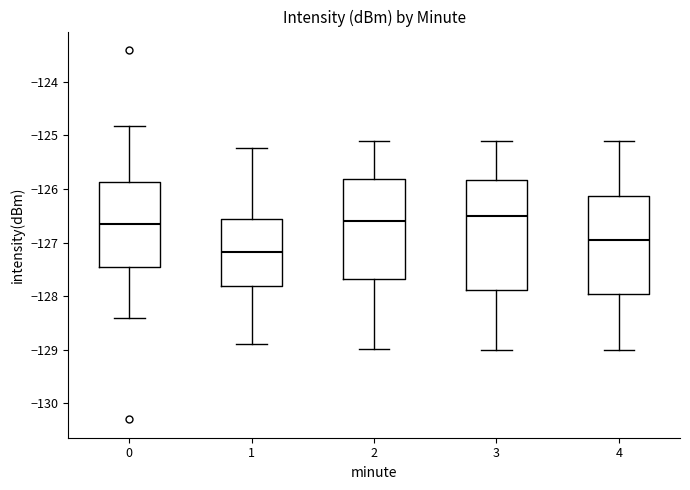

Reading left to right, transcribe this box plot: for each box, give where its median line is, the range the box spans, and where its two whiskers end, as read against the y-axis. The values are not printed on the chart, so give them approximately, as read against the axis.

0: median -126.7, box -127.4 to -125.9, whiskers -128.4 to -124.8
1: median -127.2, box -127.8 to -126.6, whiskers -128.9 to -125.2
2: median -126.6, box -127.7 to -125.8, whiskers -129.0 to -125.1
3: median -126.5, box -127.9 to -125.8, whiskers -129.0 to -125.1
4: median -126.9, box -128.0 to -126.1, whiskers -129.0 to -125.1